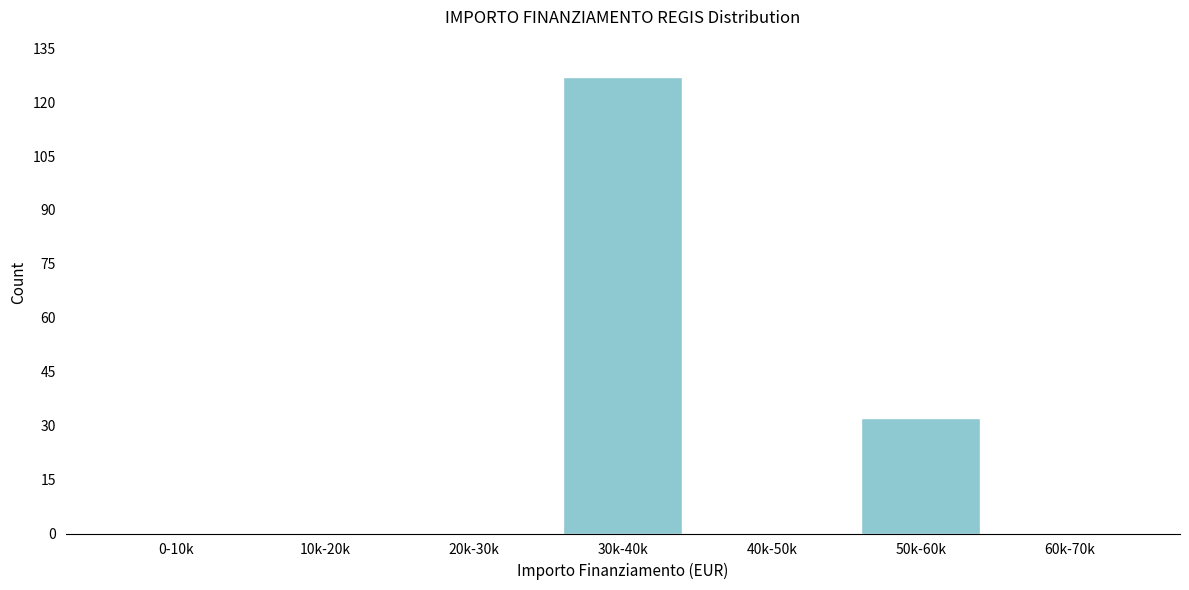

Reading left to right, what are all the values shown in this chart?

0-10k=0	10k-20k=0	20k-30k=0	30k-40k=127	40k-50k=0	50k-60k=32	60k-70k=0